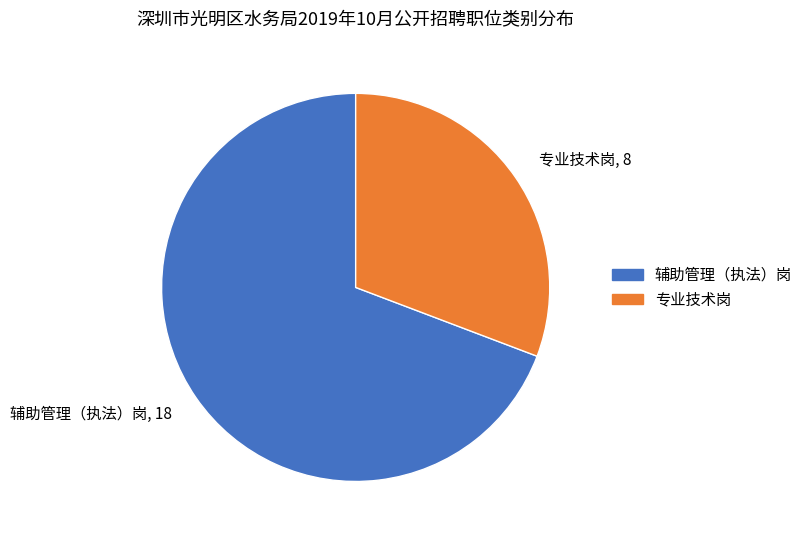

Is 辅助管理（执法）岗 the majority of the pie?

Yes